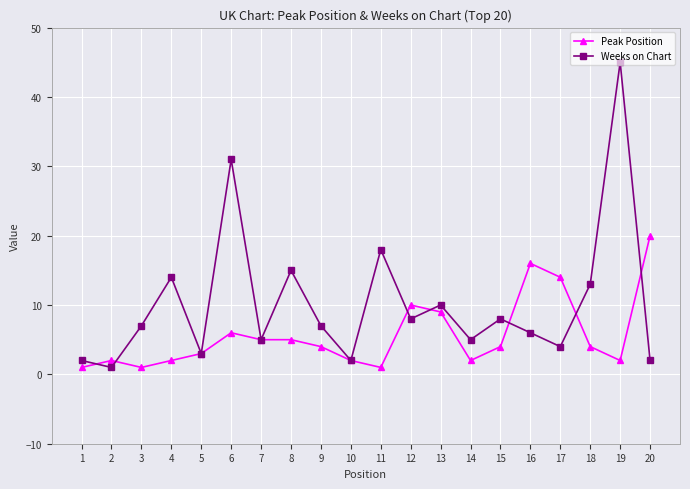

What is the sum of the Peak Position values at 9 and 20?

24